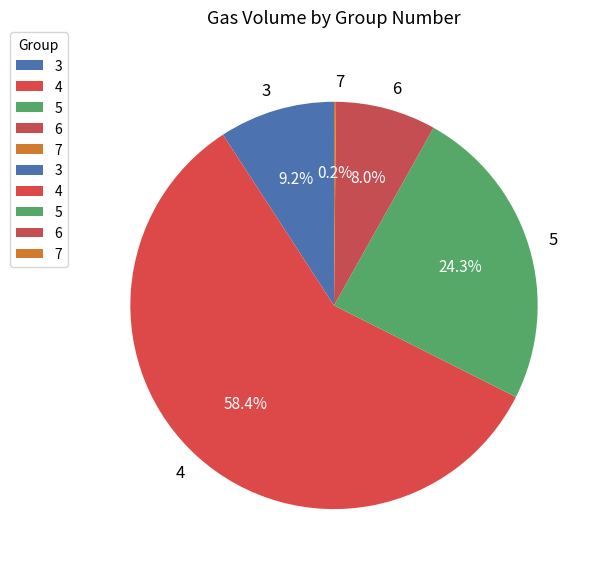

To the nearest percent, what is the combined percentage of 5 and 3?

33%